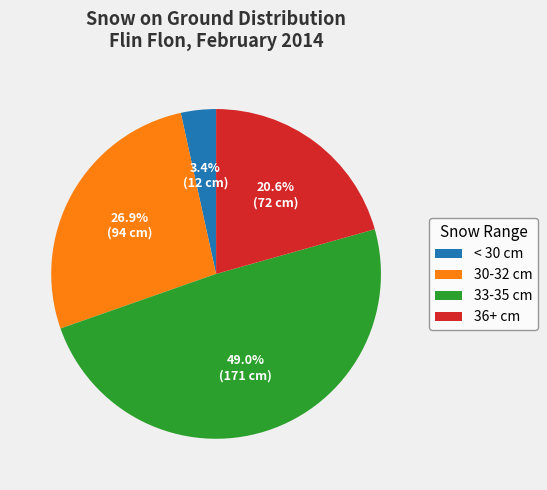

Approximately how many times larger is the value at 30-32 cm compared to 33-35 cm?

0.5